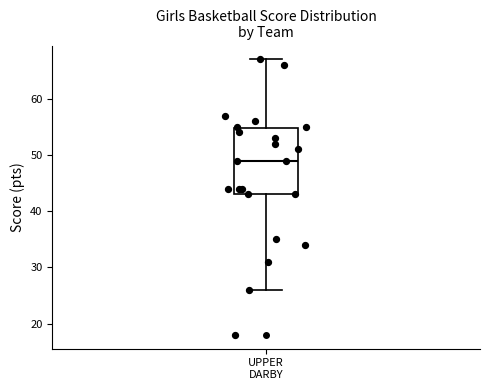

Where does the lower whisker of the box for UPPER DARBY end on the y-axis? The values are not printed on the chart, so give them approximately, as read against the axis.

26